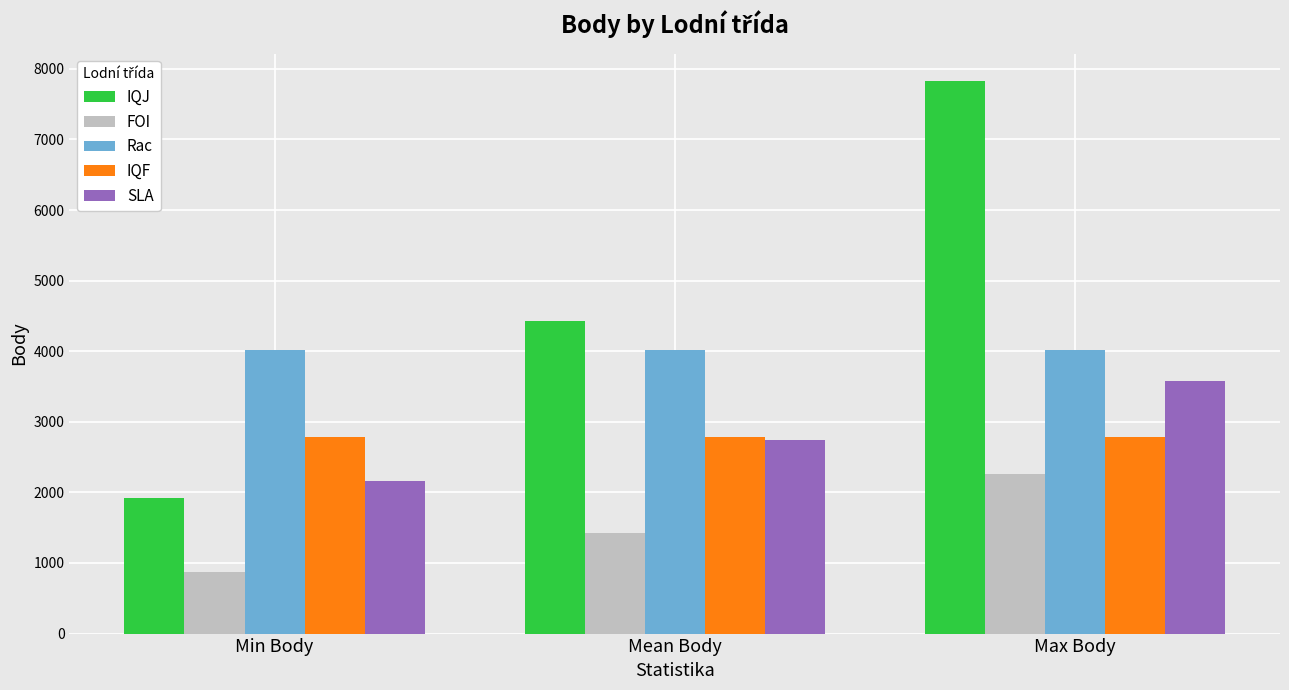

How many categories are shown in the chart?

3